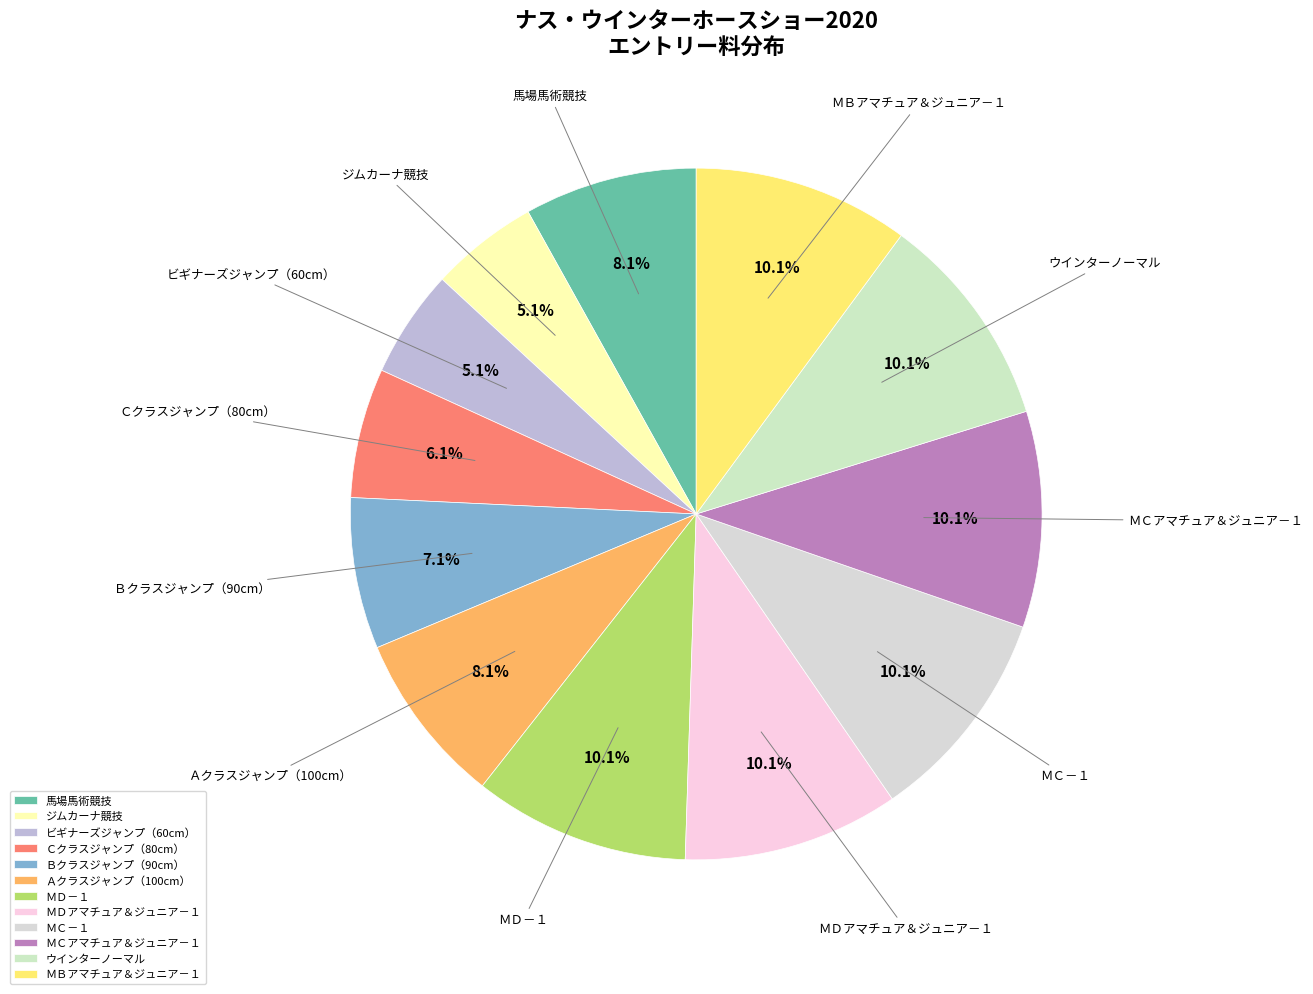

To the nearest percent, what percentage of the pie is ＭＣ－１?

10%